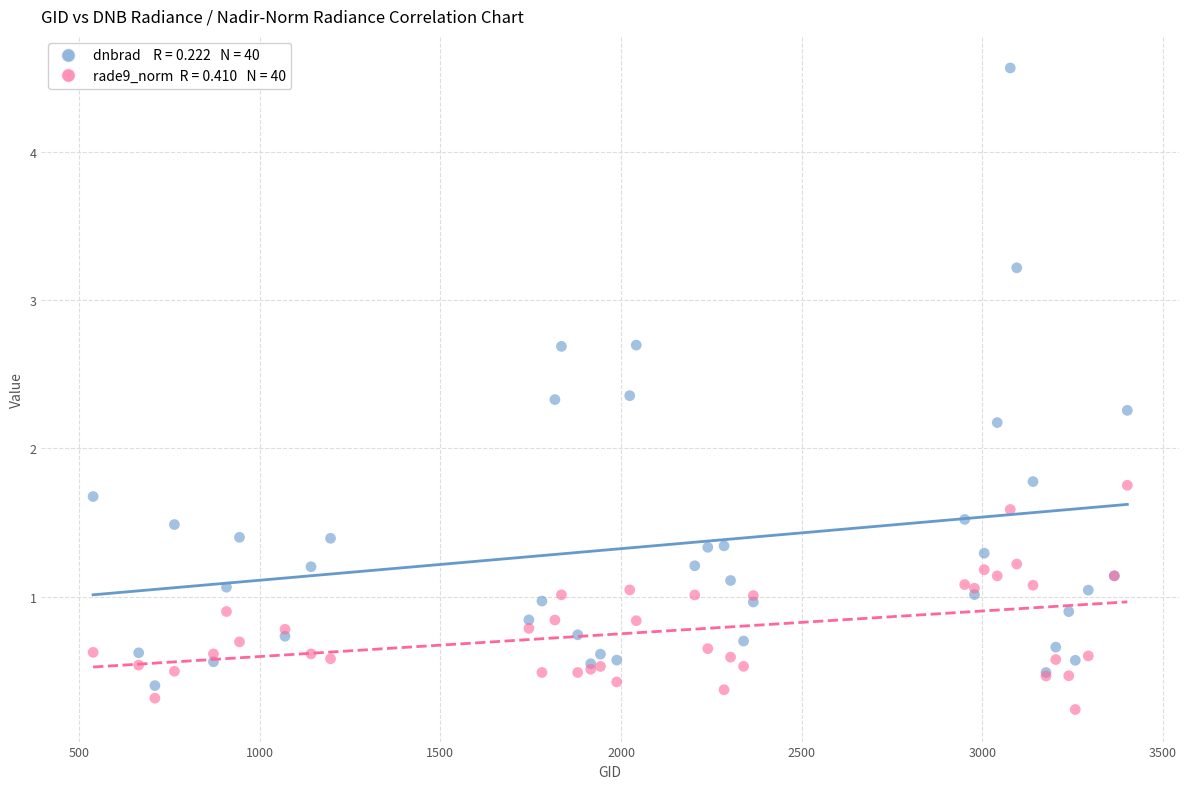

Across all series, what Y value is closest to 2?

2.2